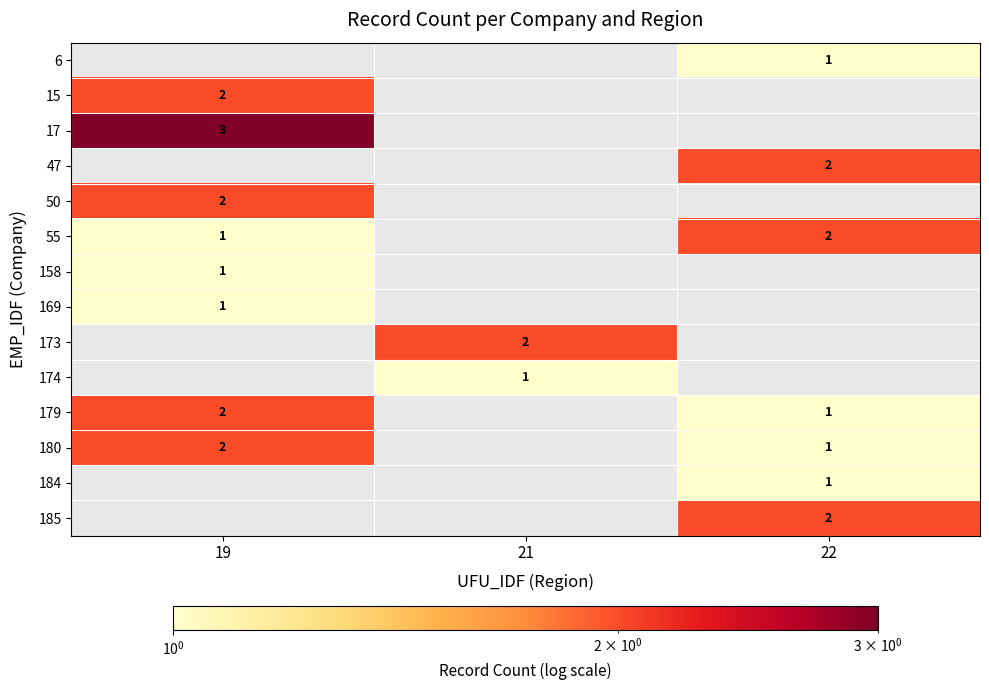

The value of 179 at 22 is 1. True or false?

True